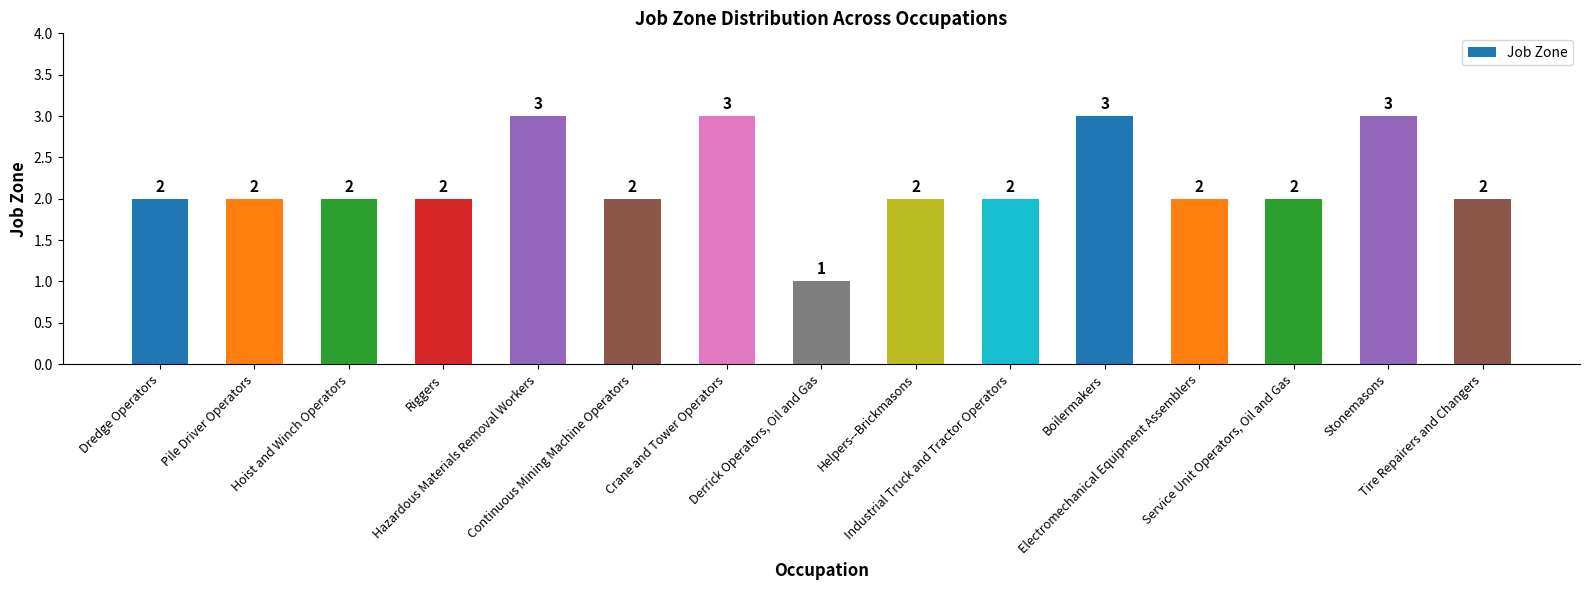

Count the values in the range 2 to 3.

14